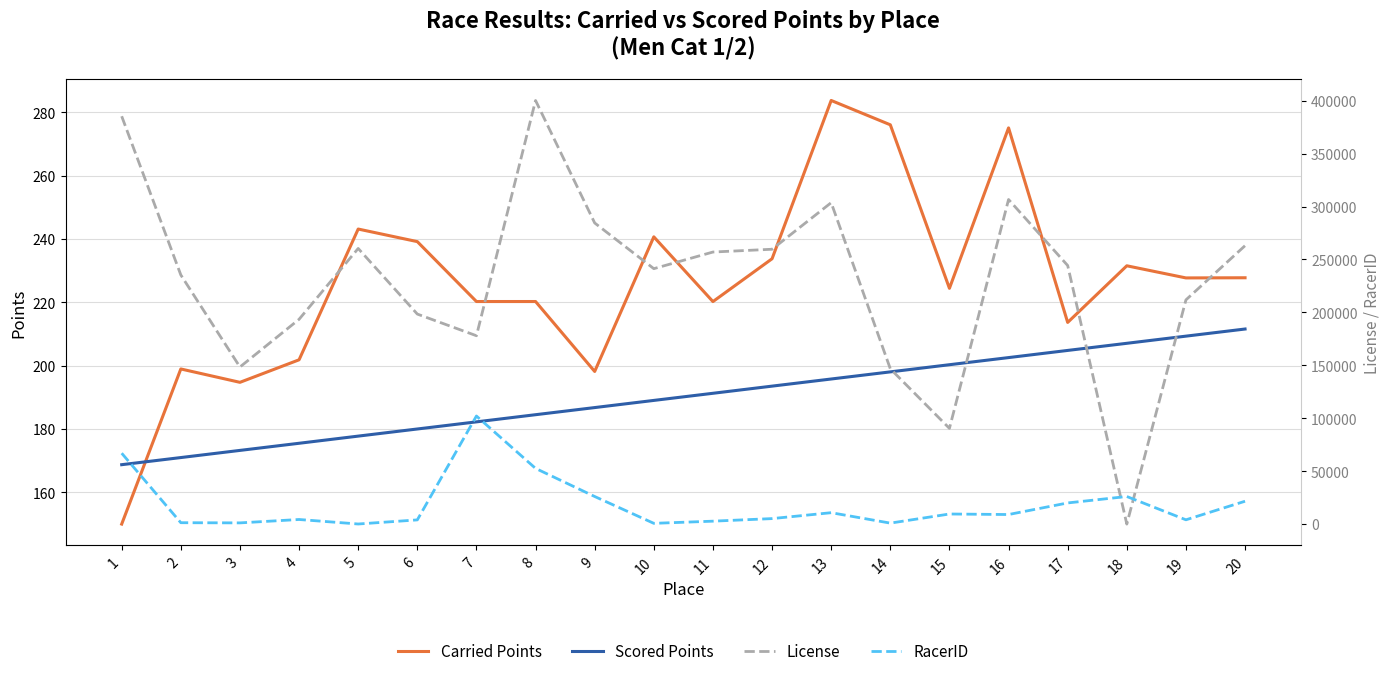

True or false: License has a value of 177947.0 at 7.

True